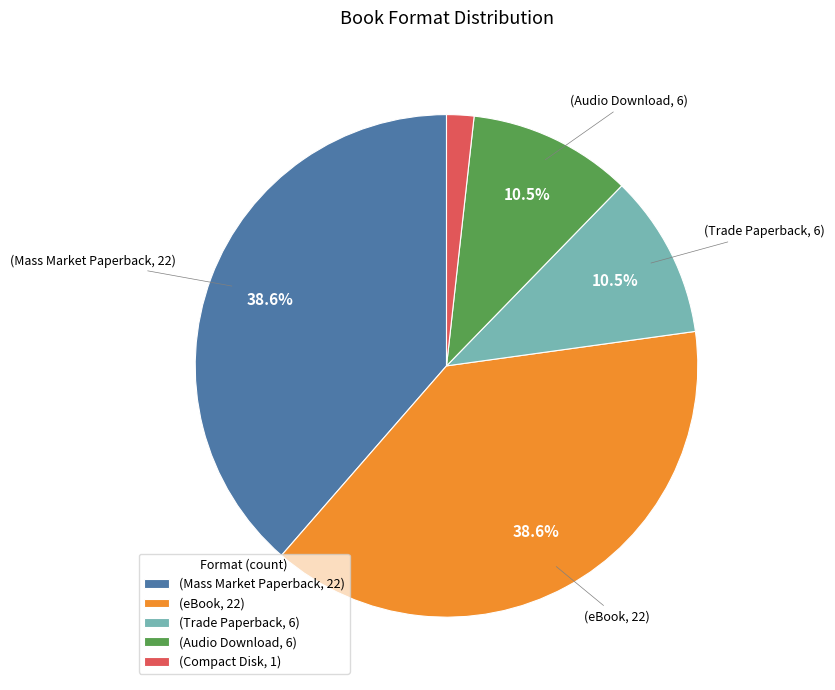

To the nearest percent, what is the average slice percentage?

20%